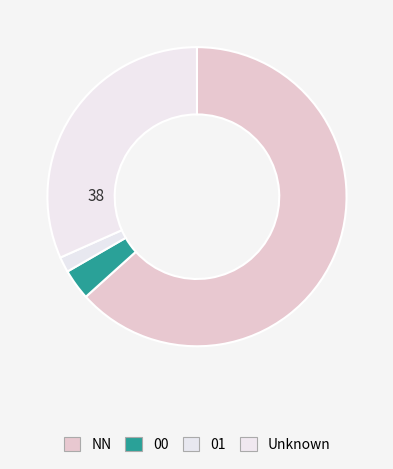

To the nearest percent, what is the combined percentage of 00 and 01?

5%